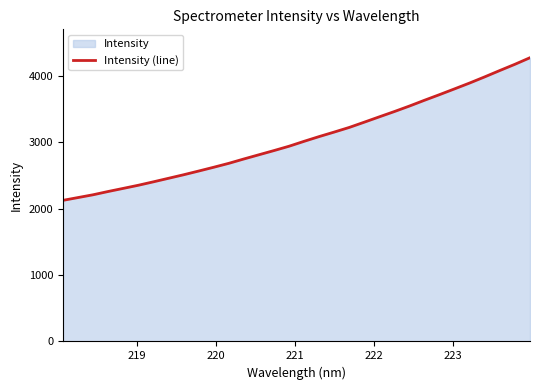

Reading left to right, transcribe all the data shown in this chart.

2125.1	2167.1	2209.1	2258.5	2305.2	2352.4	2404.1	2457.2	2510.3	2566.4	2623.6	2682.6	2748.2	2811.7	2874.9	2940.3	3014.4	3085.8	3153.7	3223.6	3303.1	3383.6	3463.3	3546.1	3633.4	3718.1	3805.2	3893.1	3985.7	4081.1	4174.5	4273.3